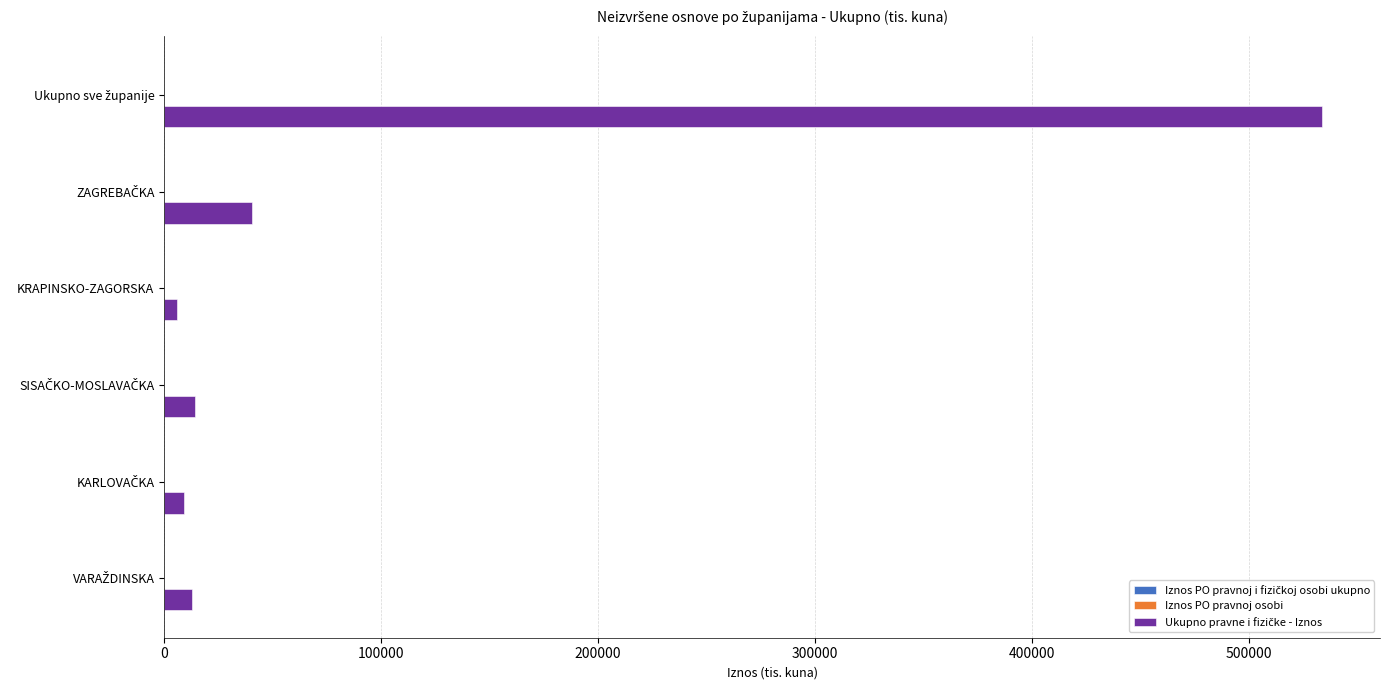

What is the greatest value displayed?

533652.9